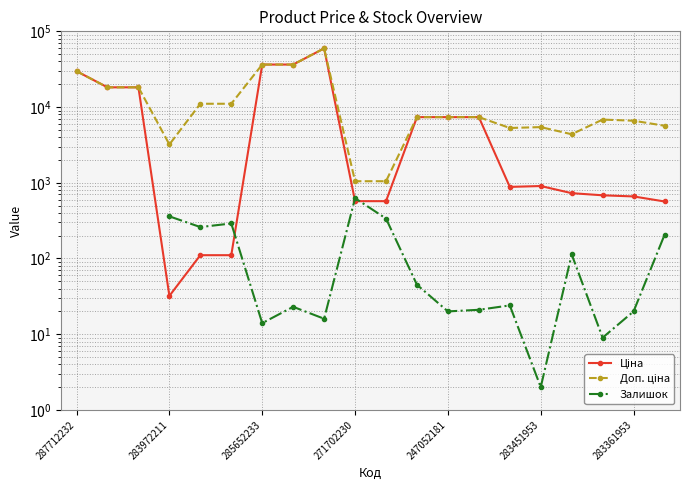

What is the sum of the Доп. ціна values at 19 and 14?

10954.5